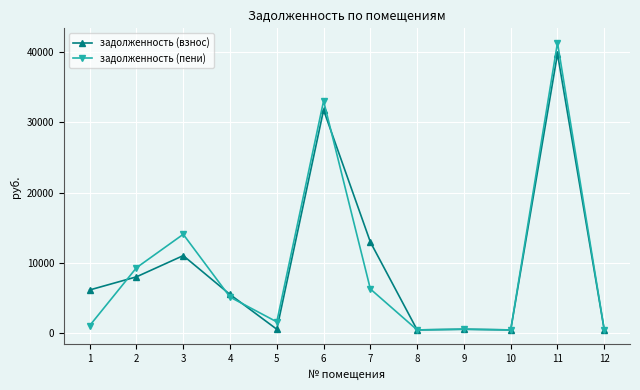

At which category does задолженность (взнос) reach its first local peak?

3